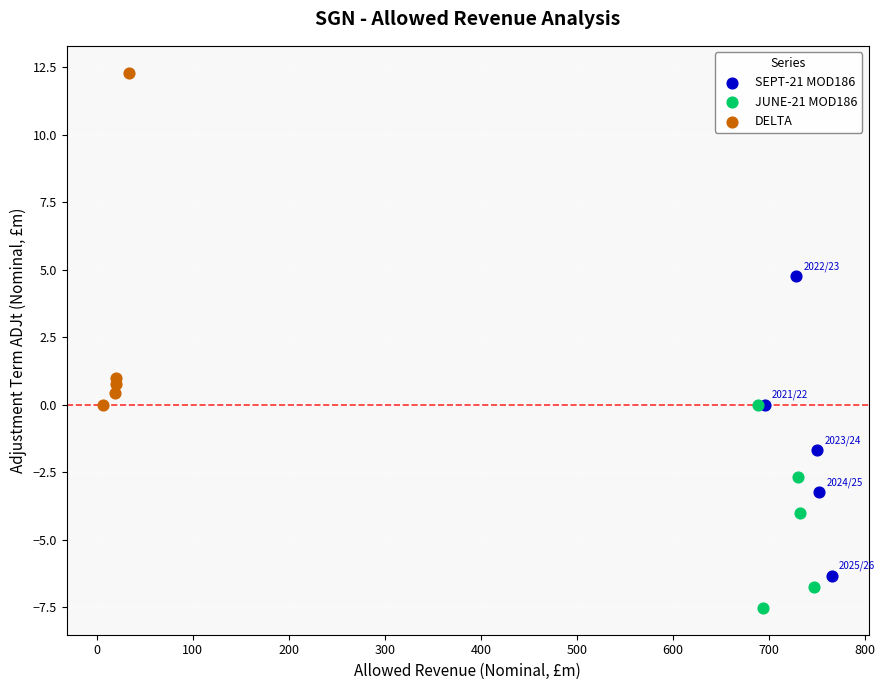

Which series reaches the minimum Y coordinate?

JUNE-21 MOD186